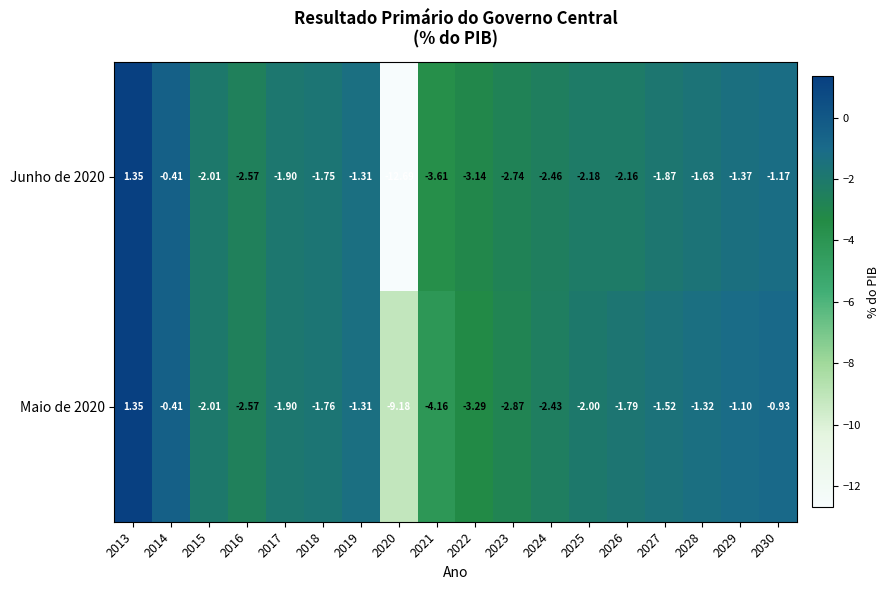

Between 2023 and 2025, which series saw the biggest shift?

Maio de 2020